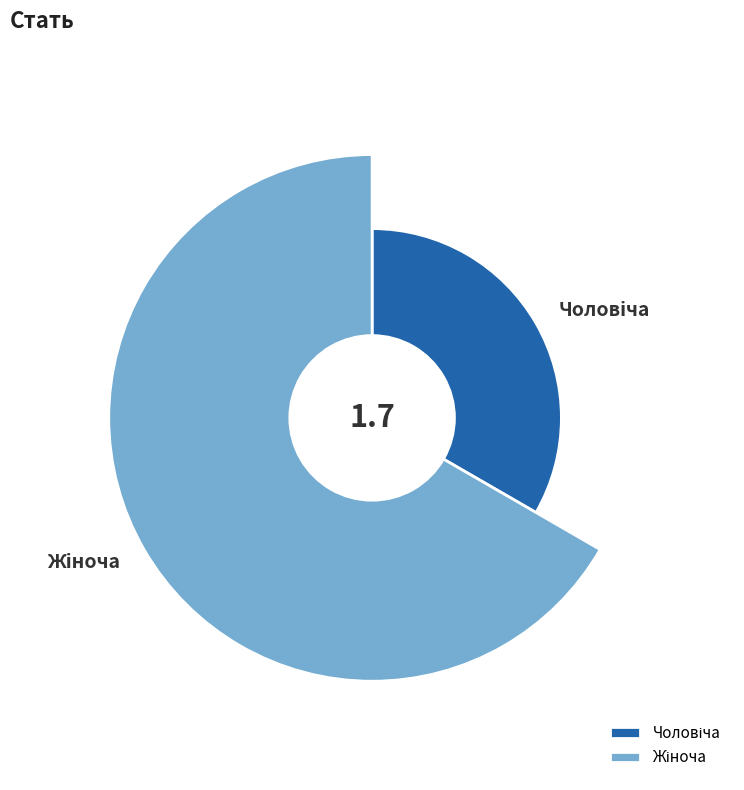

Does Жіноча represent more than half of the total?

Yes